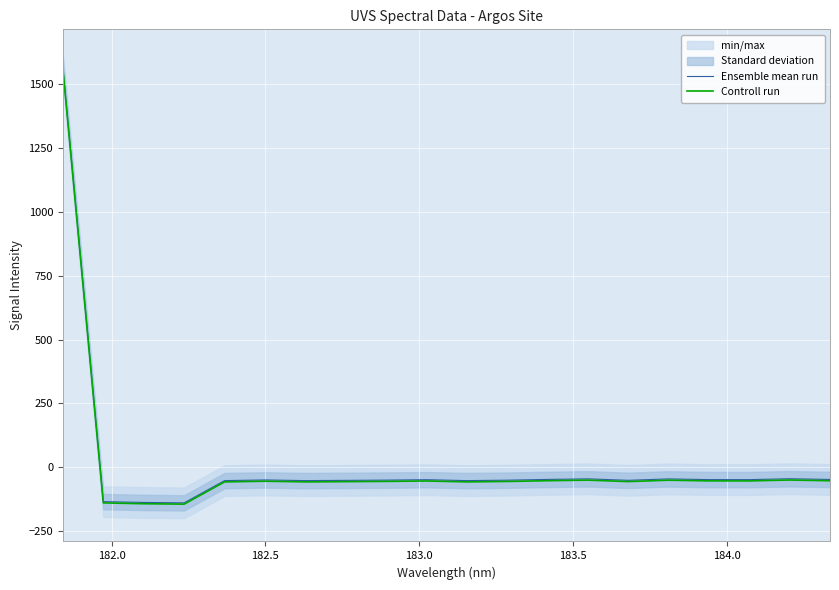

What is the value of the Ensemble mean run point at the 20th from the left?

-47.7